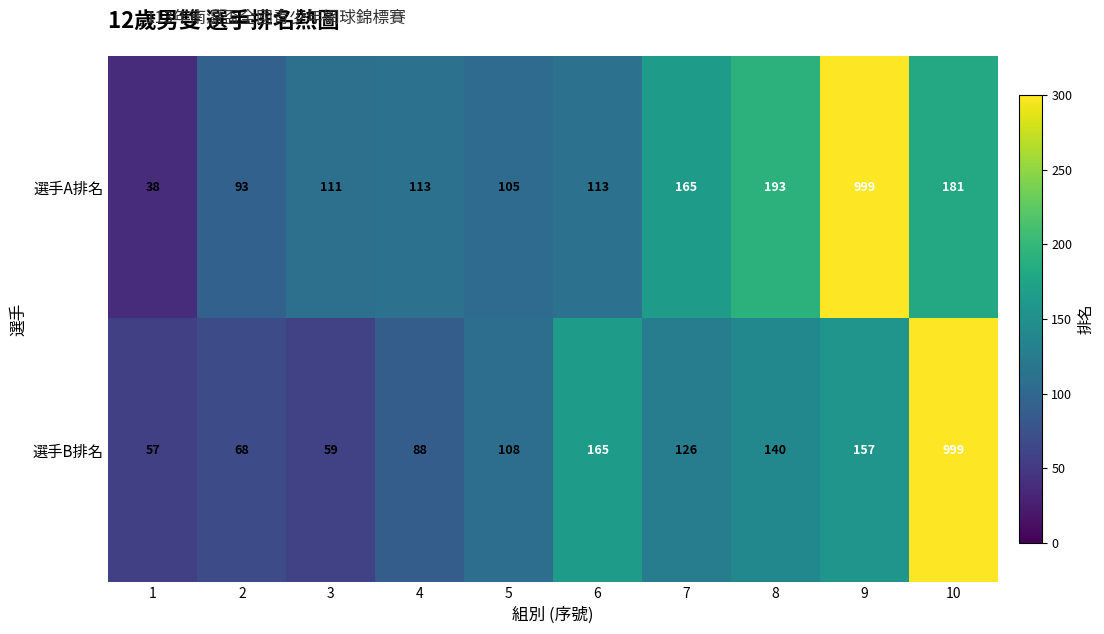

At which label does 選手B排名 first exceed 126?

6